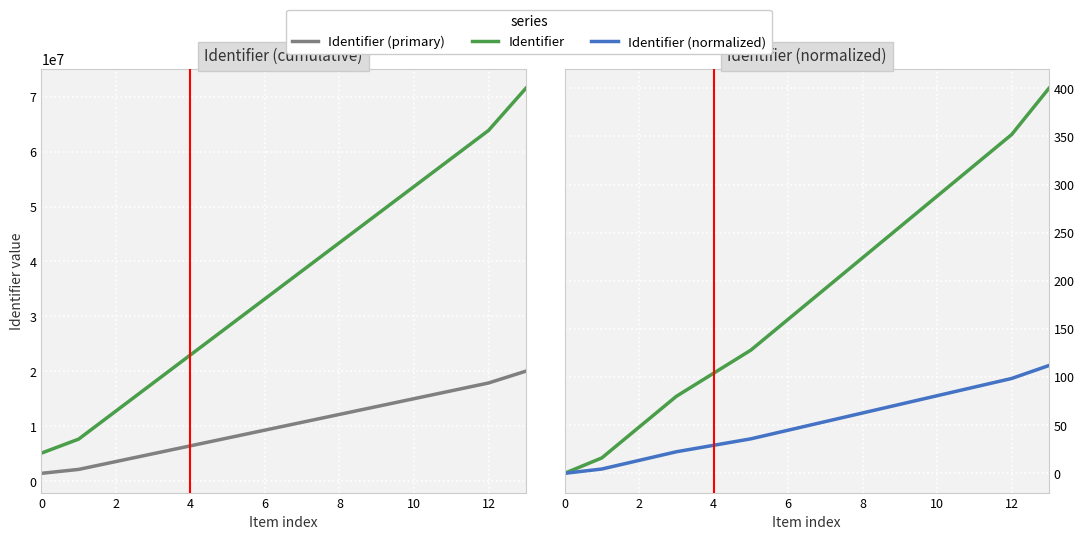

How many data points in Identifier (normalized) are less than 53?

7